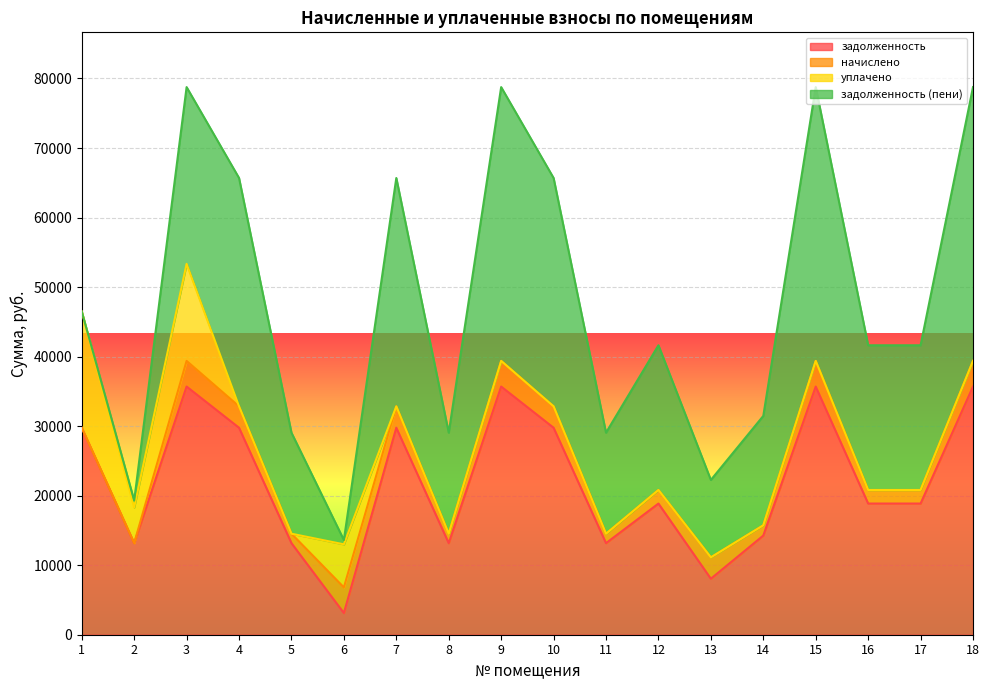

Is the value of задолженность (пени) at 18 greater than the value of начислено at 3?

Yes